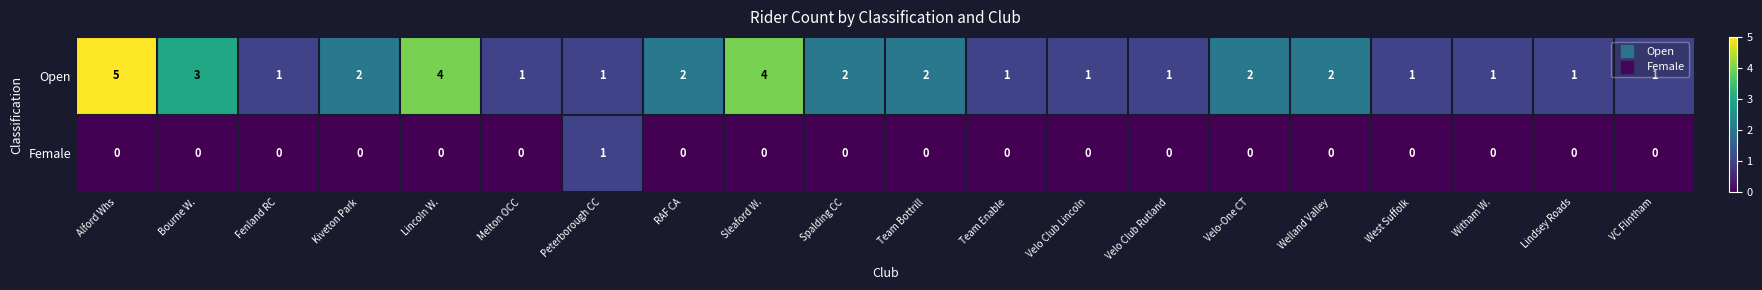

Between Bourne W. and Velo Club Rutland, which series saw the biggest shift?

Open